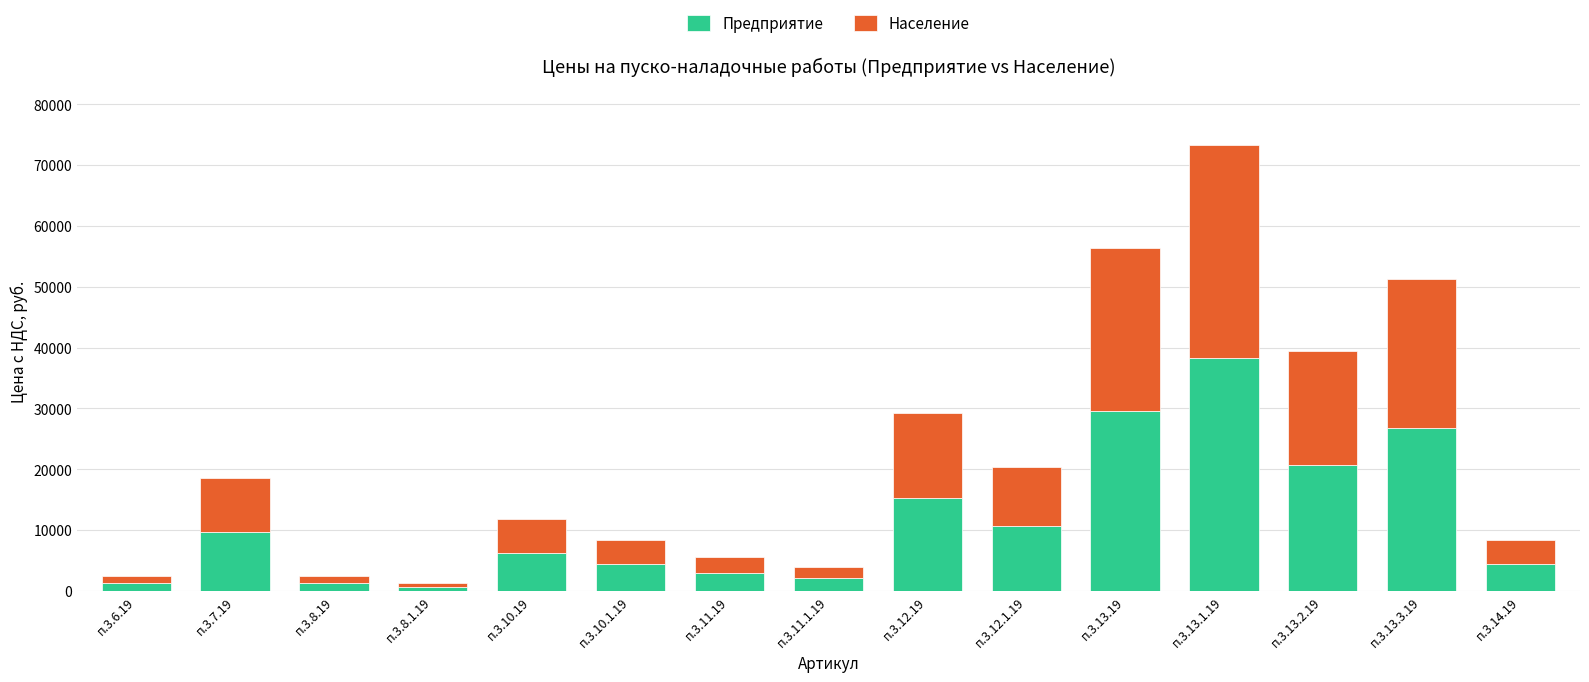

What is the value of the Предприятие bar at the 12th from the left?

38330